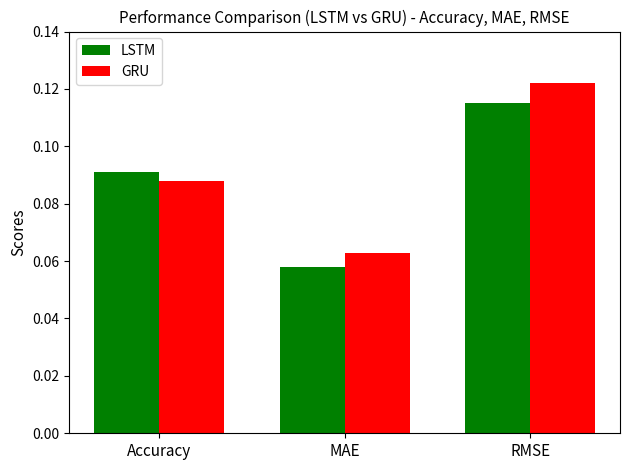

List the series in order of their peak value, highest first.

GRU, LSTM